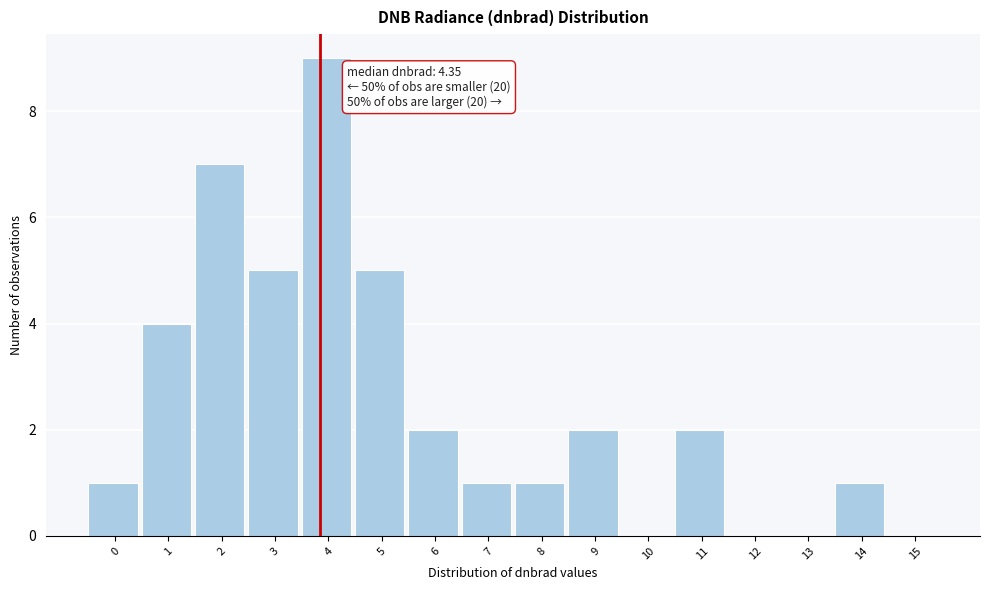

Reading right to left, list all the values displayed in this chart.

15=0	14=1	13=0	12=0	11=2	10=0	9=2	8=1	7=1	6=2	5=5	4=9	3=5	2=7	1=4	0=1